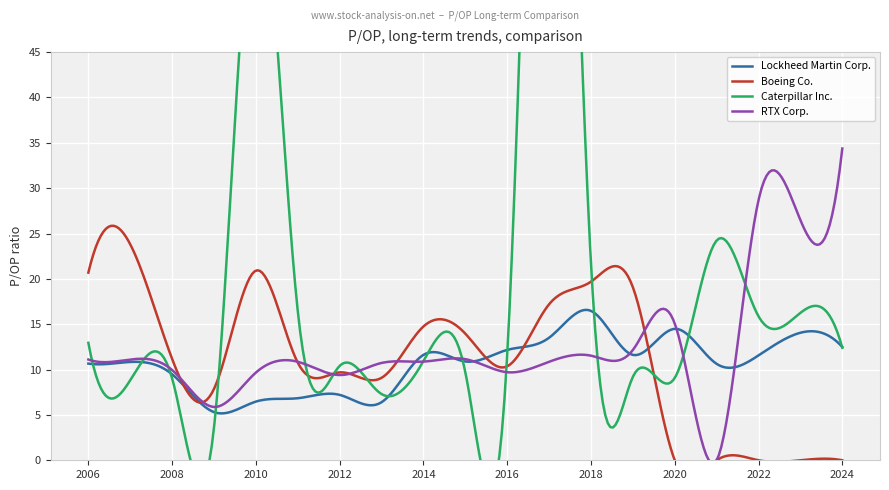

What is the value of the Boeing Co. point at the 3rd from the left?

11.2